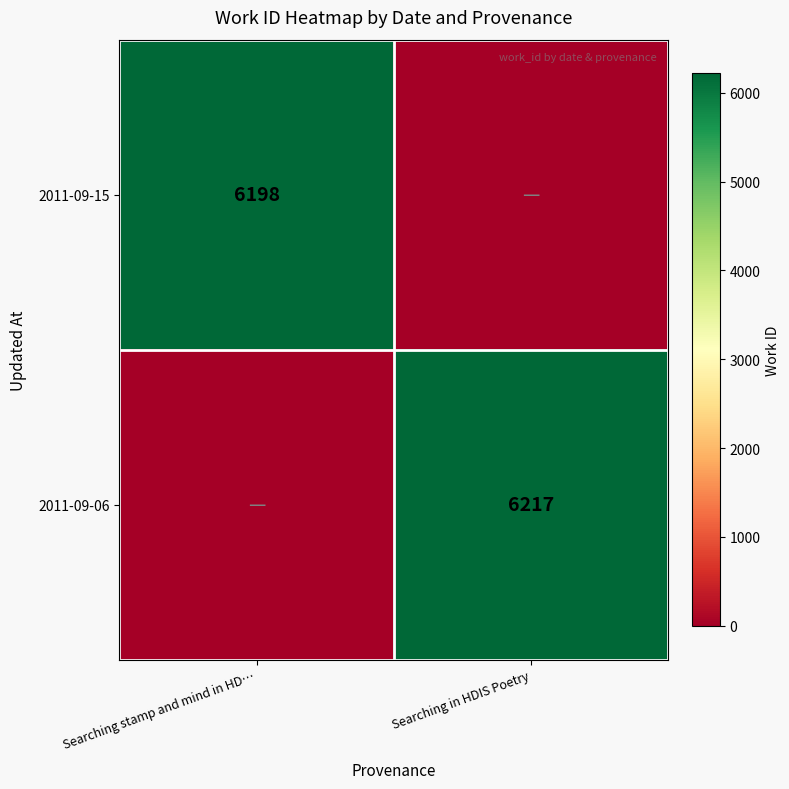

What is the difference between the highest and lowest values at Searching stamp and mind in HD…?

6198